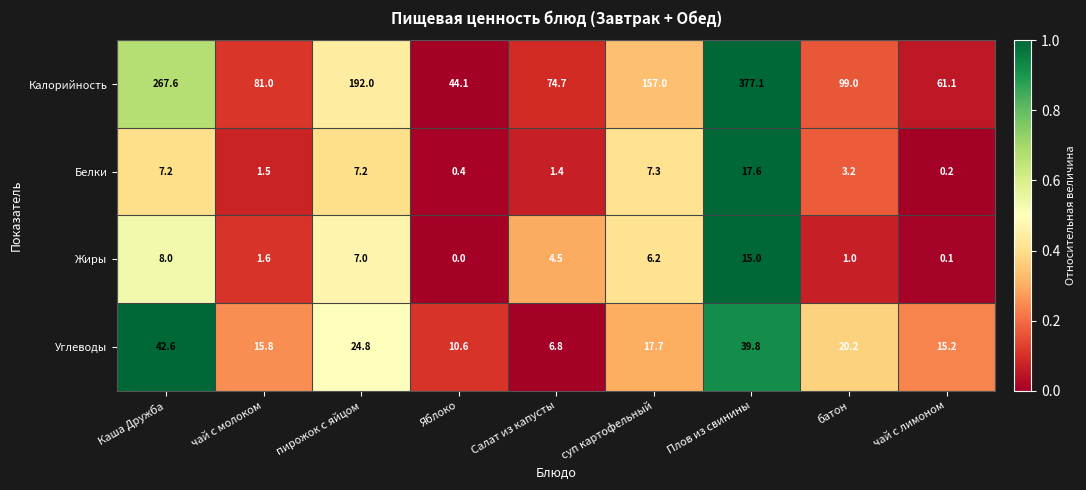

How many series are shown in this chart?

4